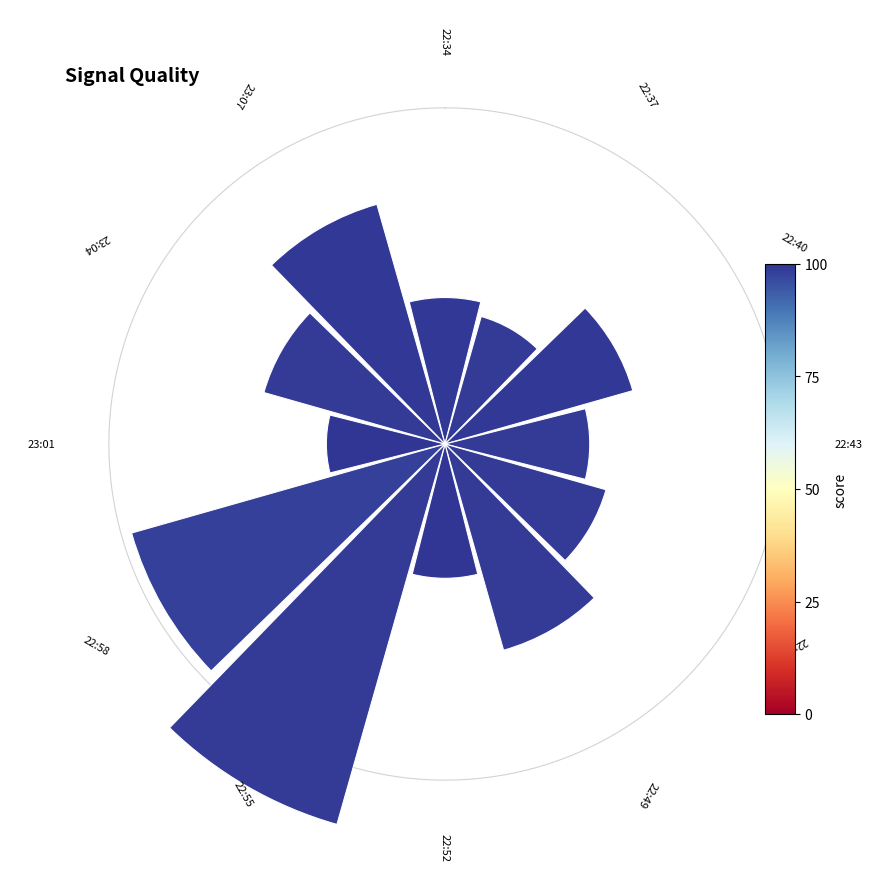

What is the change in value from 22:40 to 22:52?

-0.2